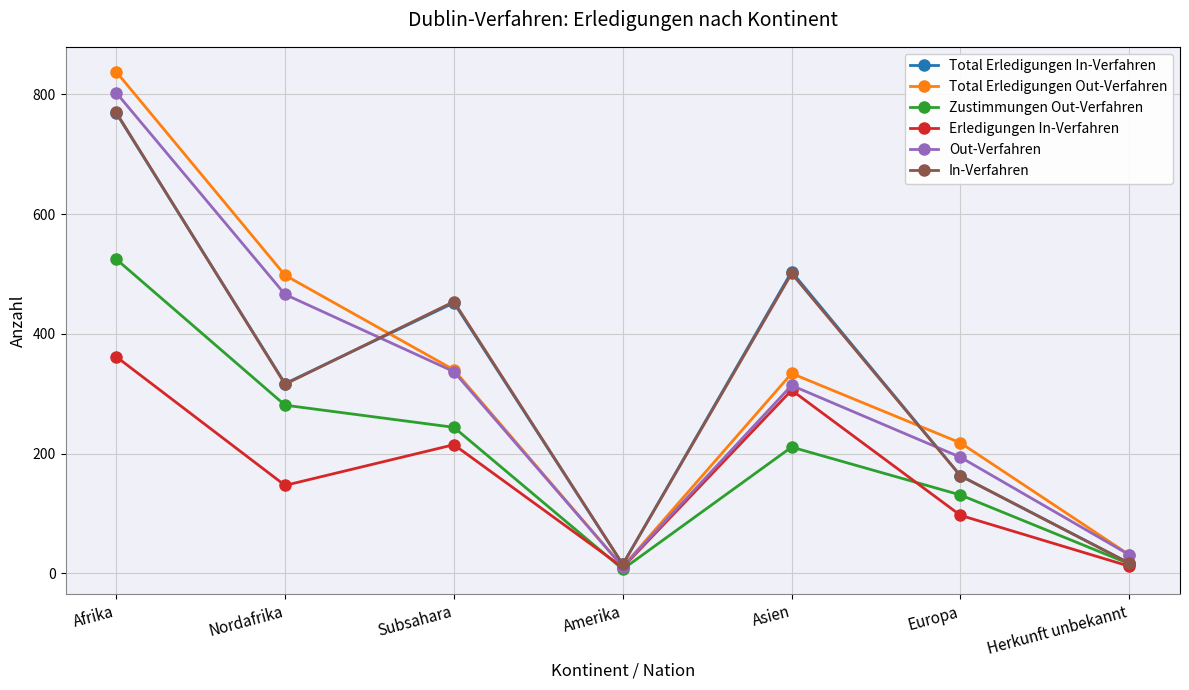

What is the label of the 7th point from the left?

Herkunft unbekannt